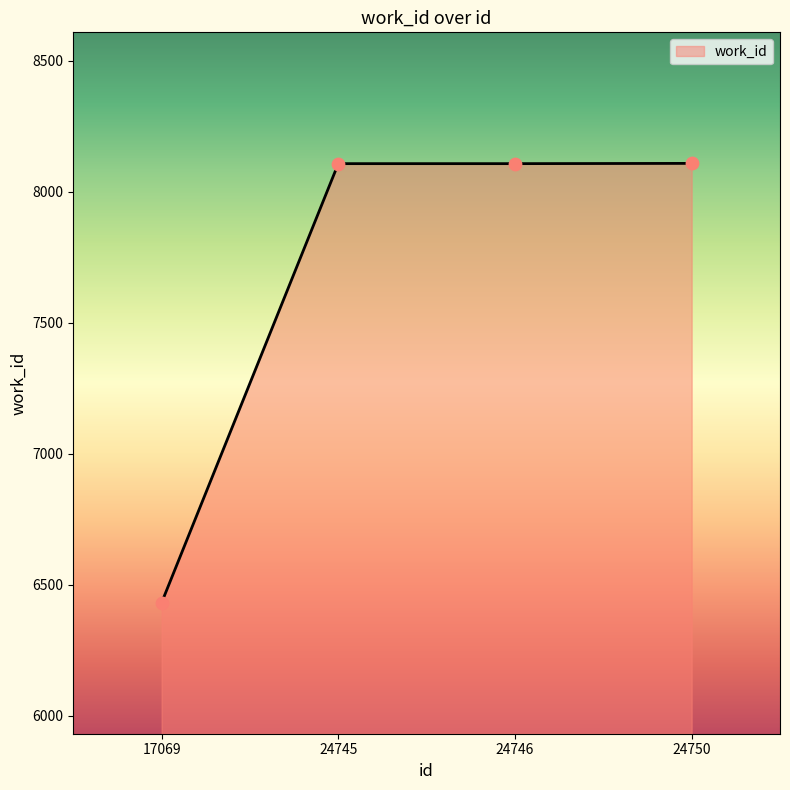

Approximately how many times larger is the value at 24746 compared to 17069?

1.3